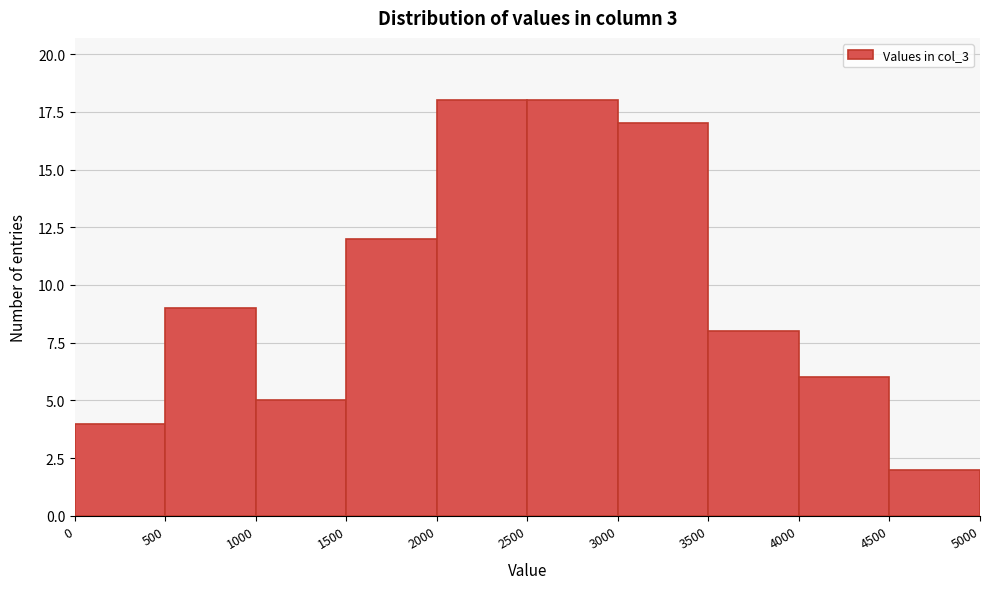

What is the height of the bar covering 4000 to 4500 on the x-axis? The values are not printed on the chart, so give them approximately, as read against the axis.

6